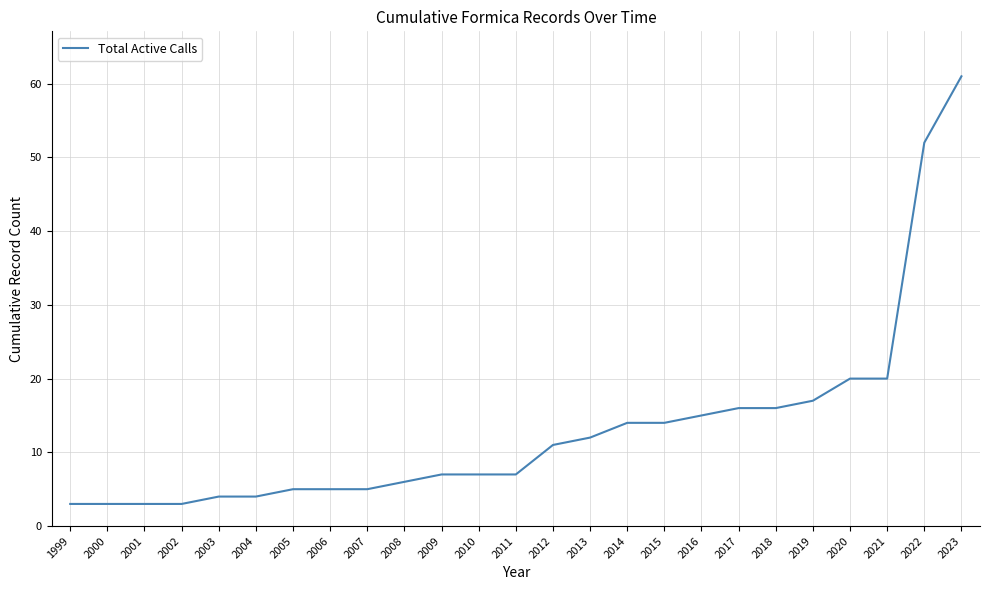

Approximately how many times larger is the value at 2010 compared to 2016?

0.5